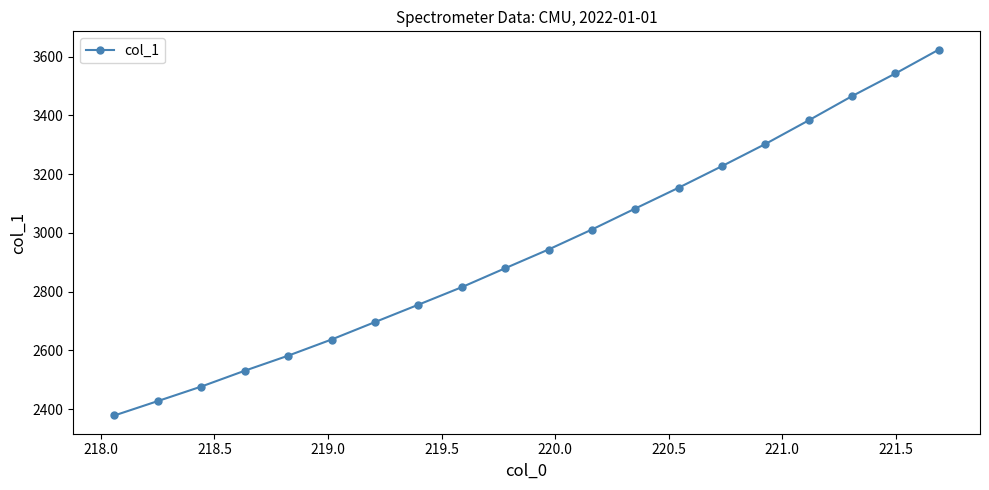

Count the number of data series in this chart.

1